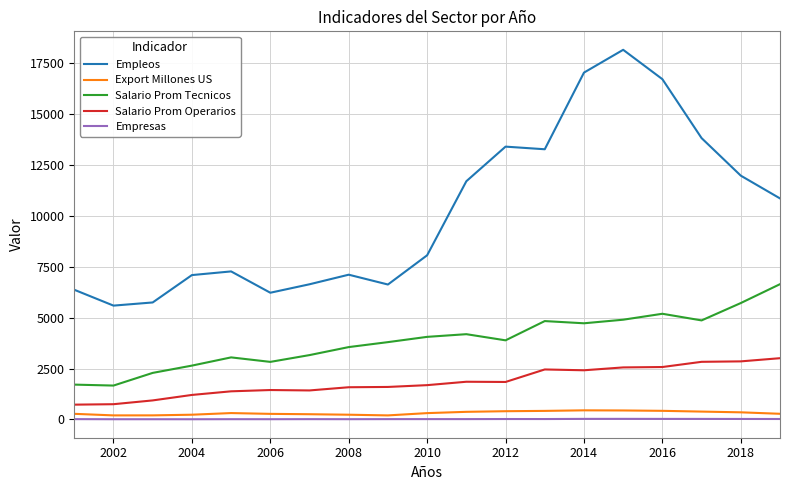

What is the maximum value for Empresas?

31.0